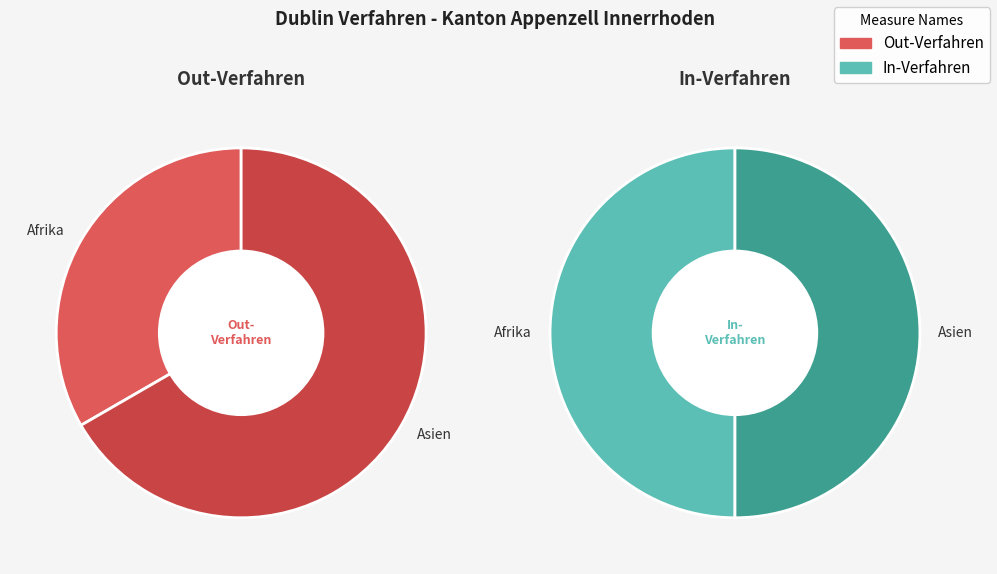

To the nearest percent, what percentage of the pie is Afrika?

46%